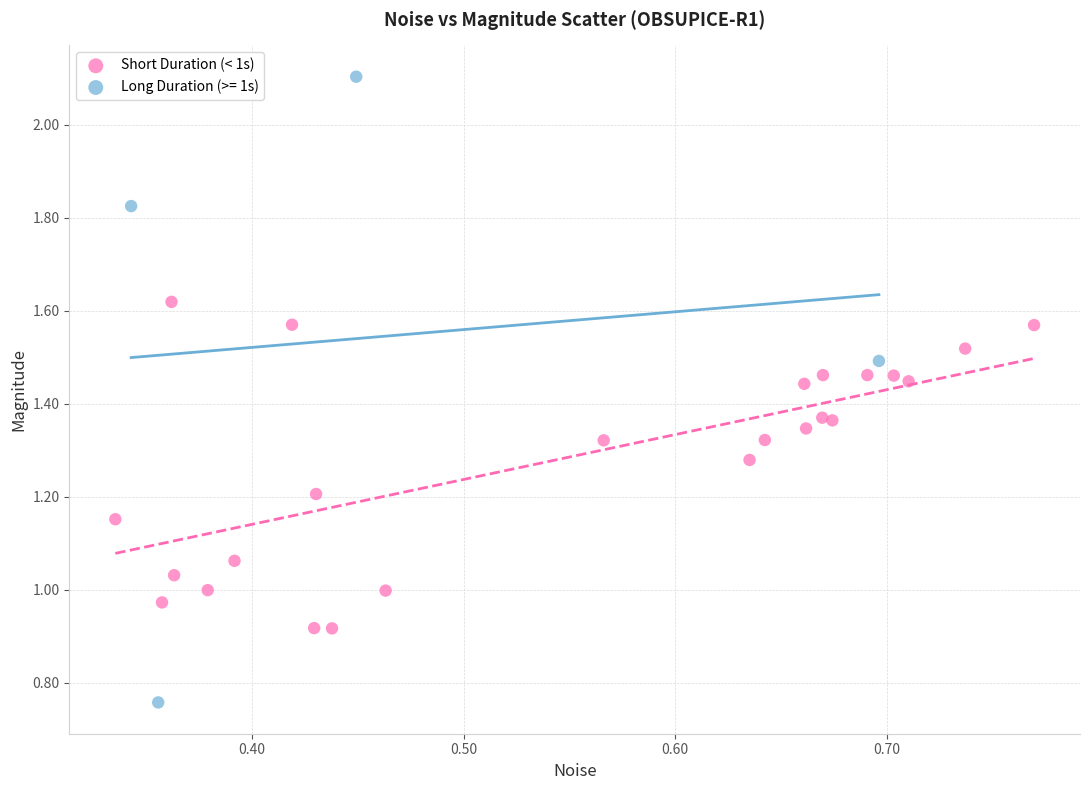

Which series contains the lowest Y value?

Long Duration (>= 1s)